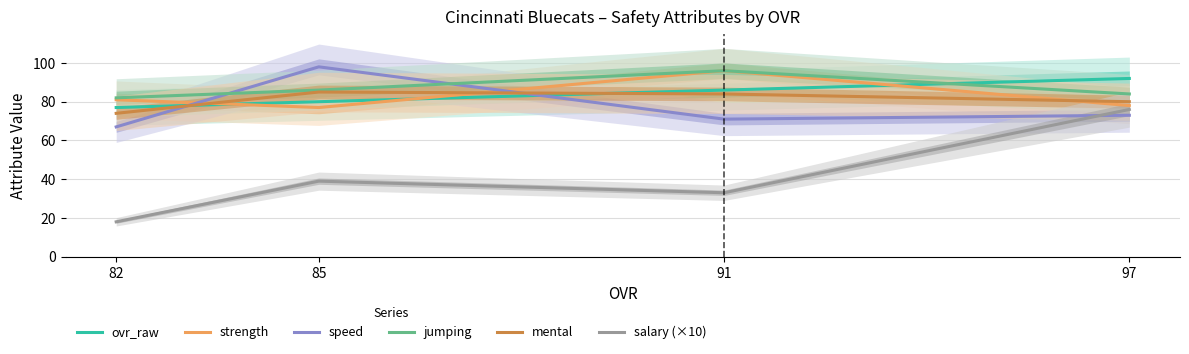

What is the total value across all series at 91?

466